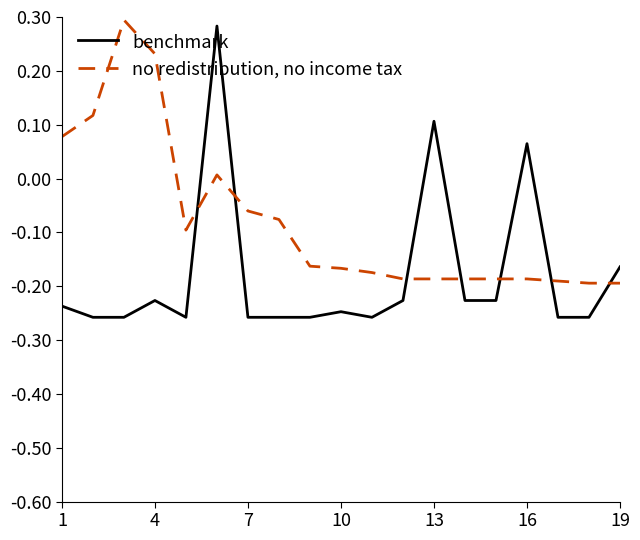

What is the difference between the maximum and minimum values in the benchmark series?

0.5